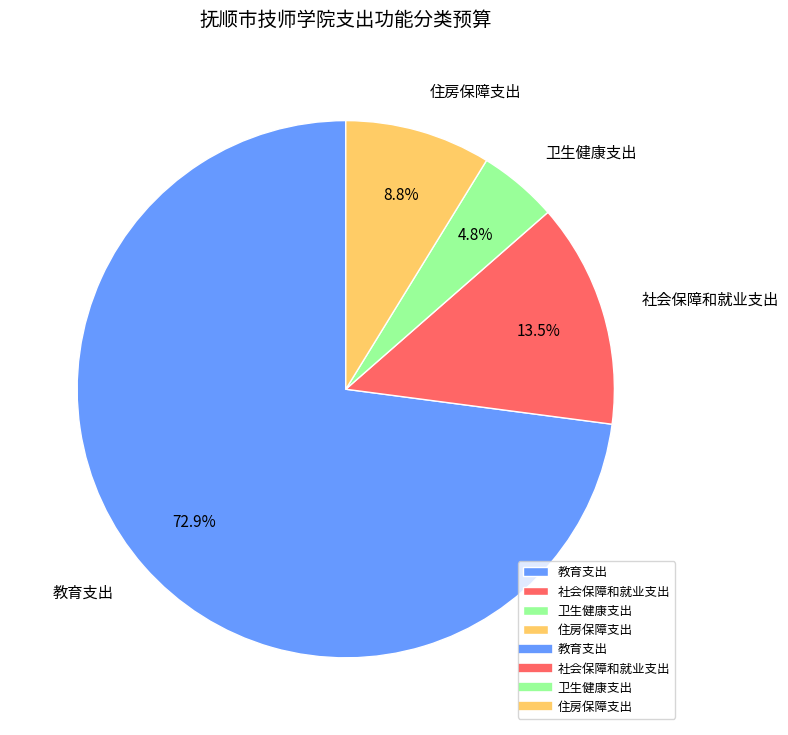

To the nearest percent, what portion does 卫生健康支出 represent?

5%